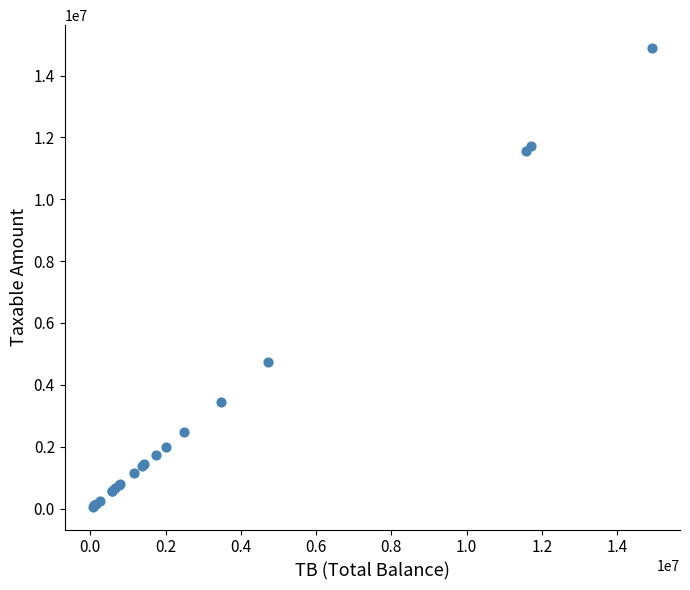

What Y value in the scatter plot is closest to 7474836?

4731146.9